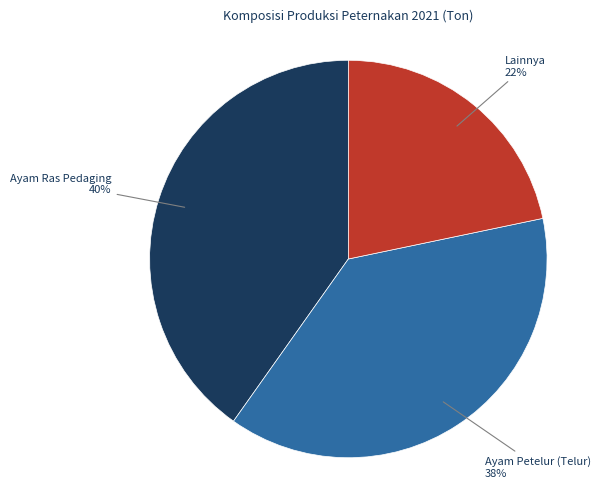

What percentage is the Lainnya slice, to the nearest percent?

22%